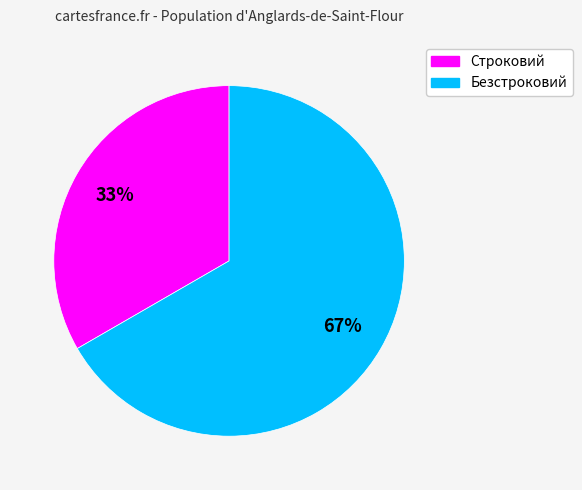

Do Безстроковий and Строковий together represent more than half of the pie?

Yes